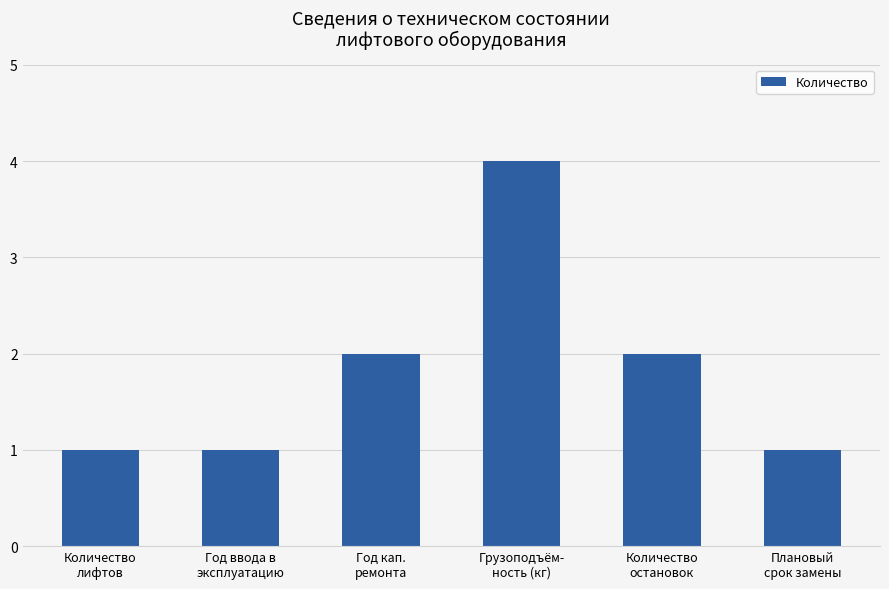

What value does the data have at Год ввода в
эксплуатацию?

1